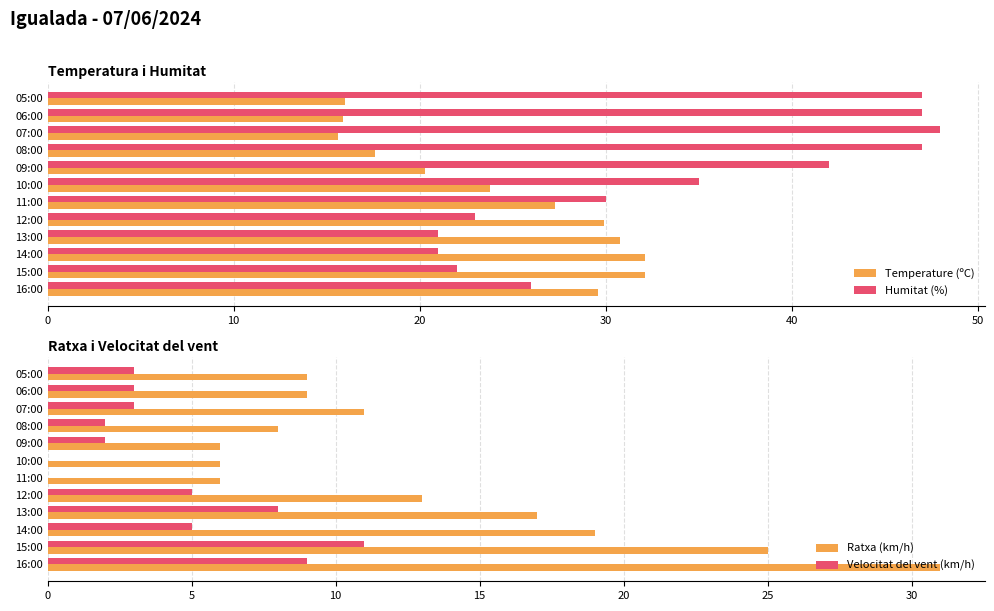

What is the value of the Temperature (ºC) bar at the 5th from the left?

29.9